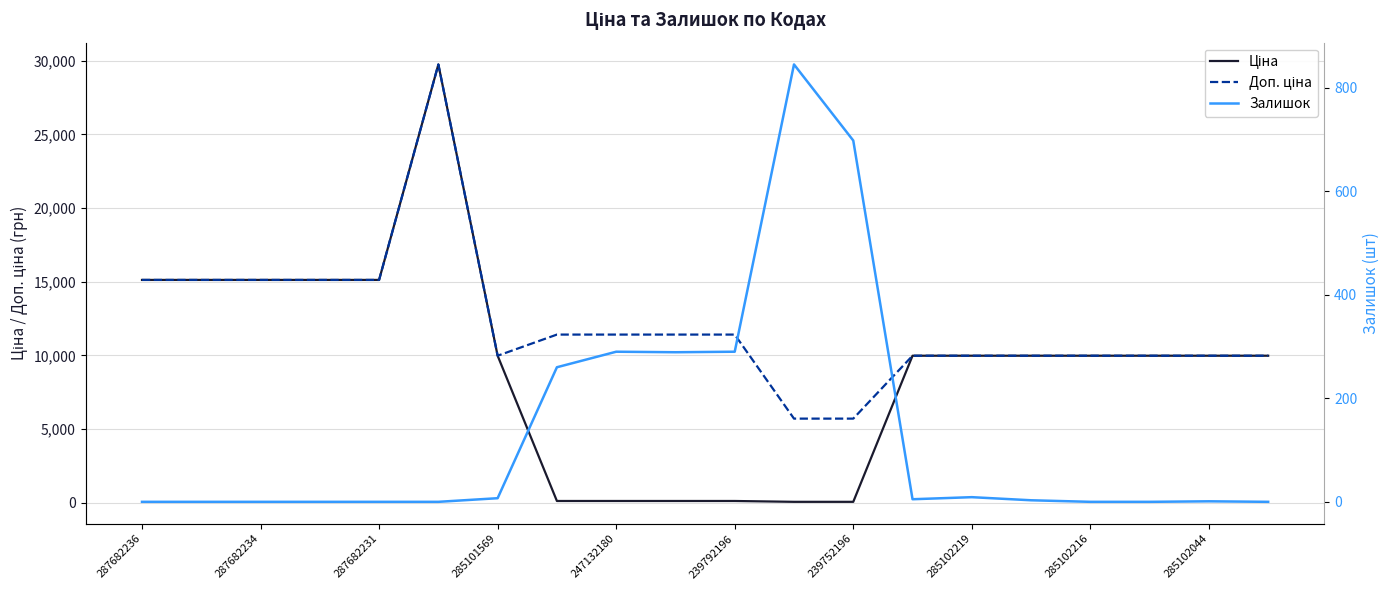

True or false: Ціна and Залишок cross at least once.

True